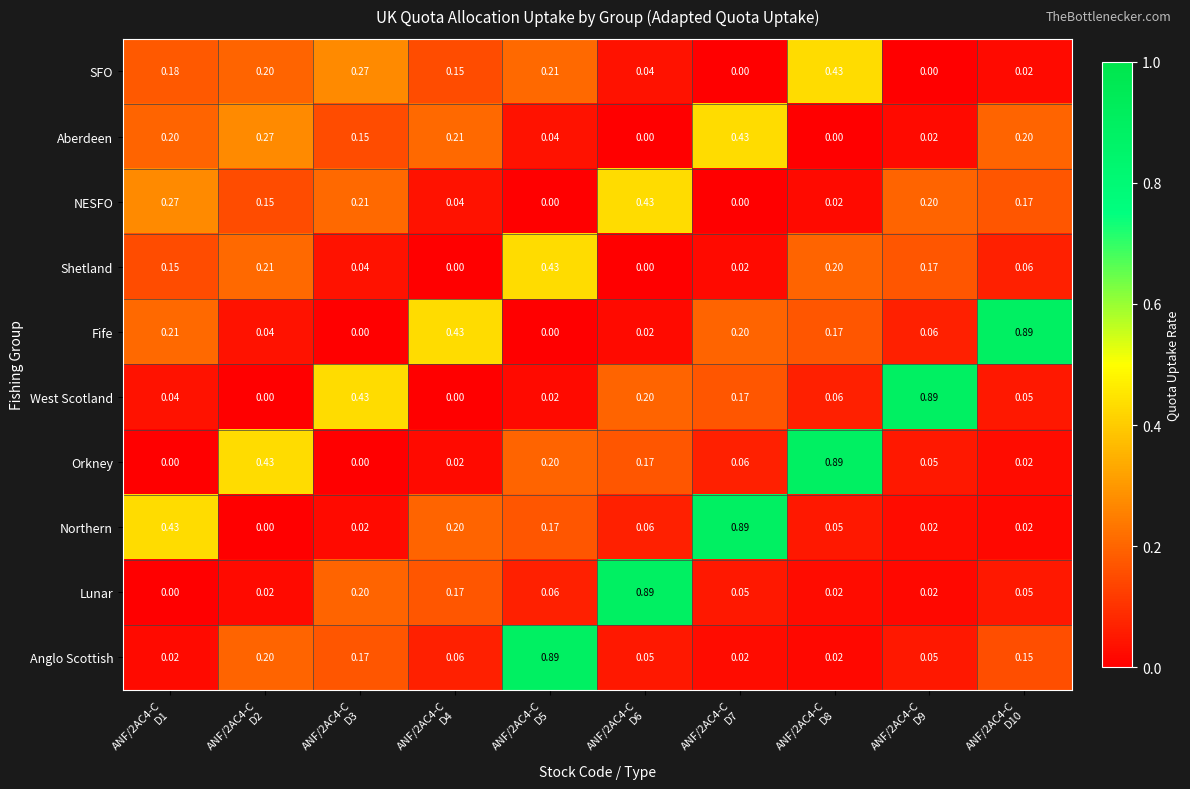

Which series has the largest total across all categories?

Fife